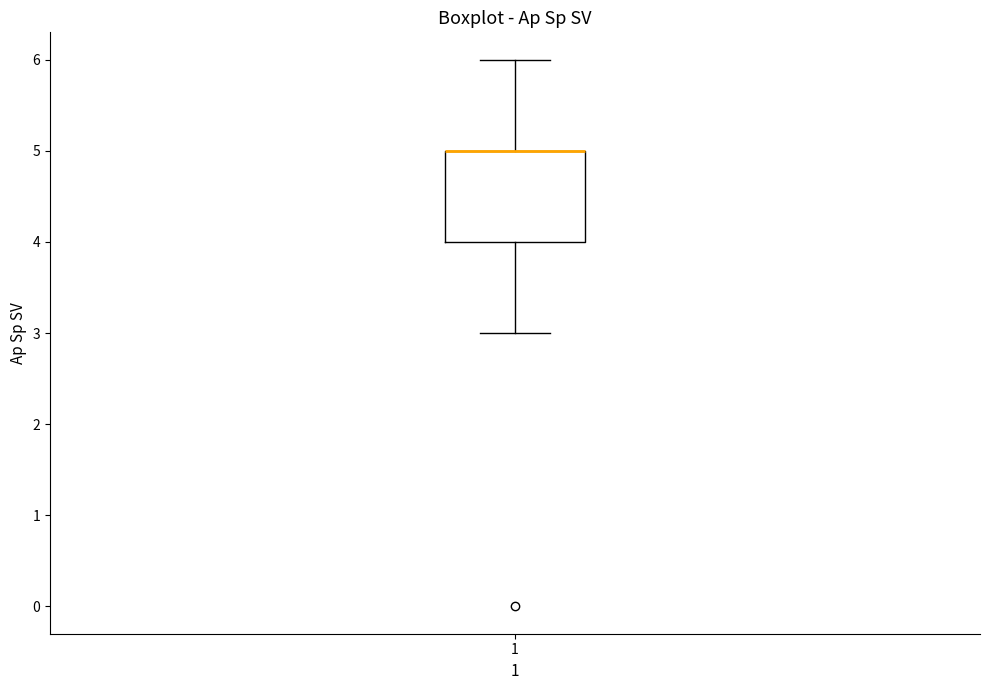

Read this box plot against the y-axis: the position of the median line, the range covered by the box, and the ends of both whiskers. The values are not printed on the chart, so give them approximately, as read against the axis.

median 5 (drawn on the box's upper edge), box 4 to 5, whiskers 3 to 6